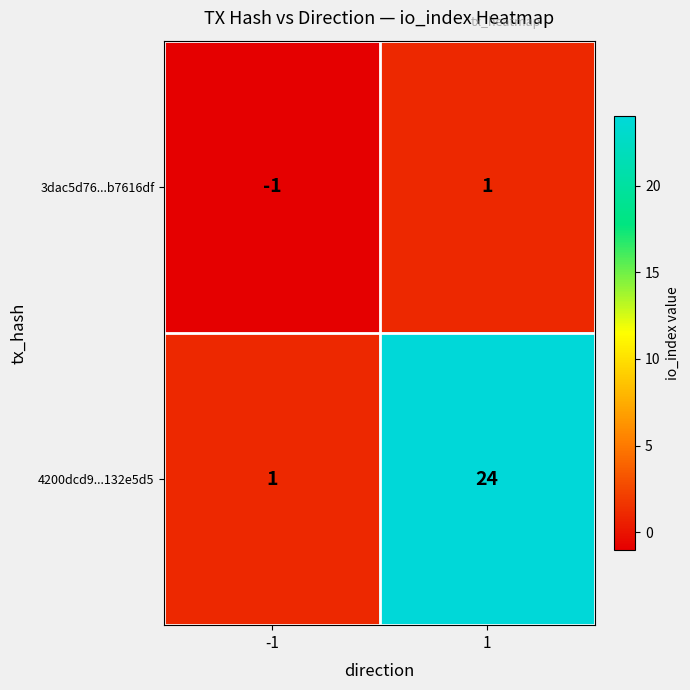

Rank the series by their maximum value, from highest to lowest.

4200dcd9...132e5d5, 3dac5d76...b7616df